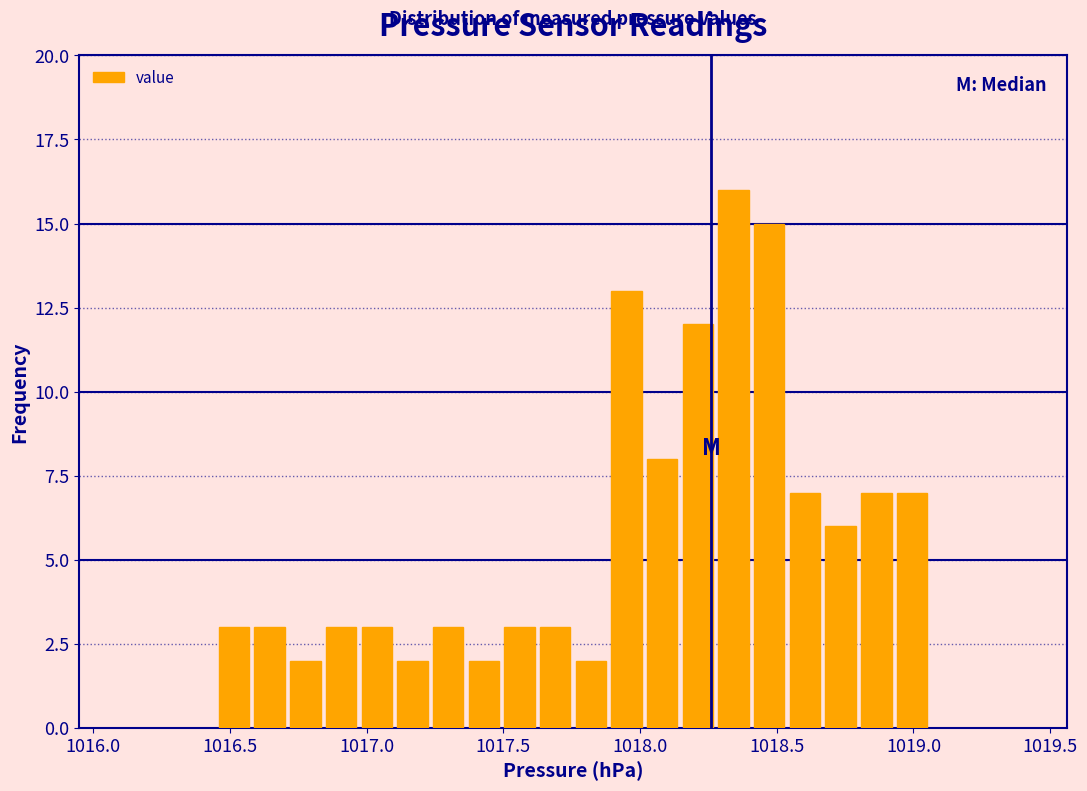

Read against the x-axis, roughly where is the centre of the tallest bar?

1018.35